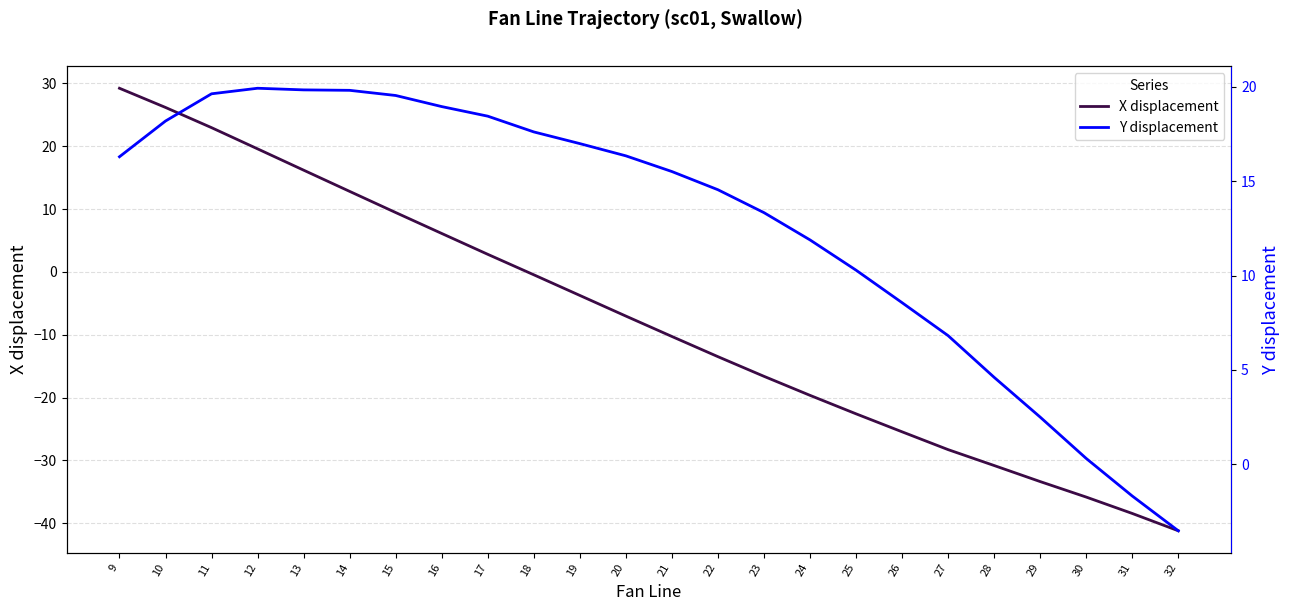

Is the value of X displacement at 23 greater than the value of Y displacement at 25?

No